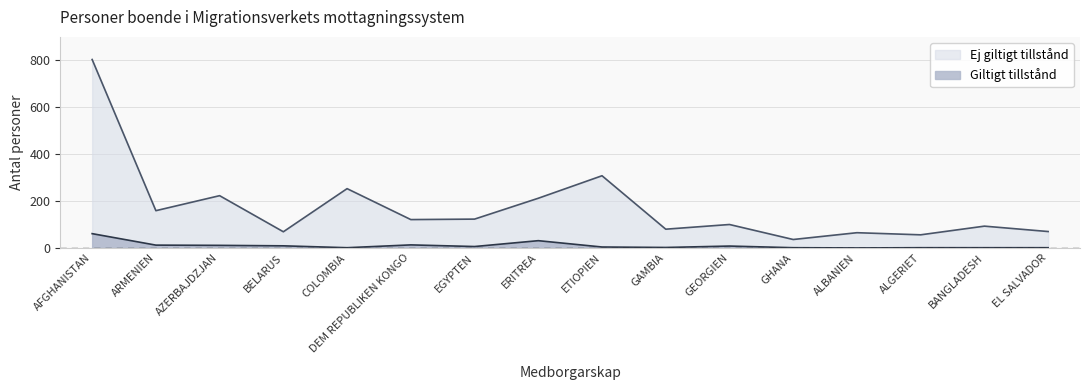

What is the sum of all Giltigt tillstånd values?

162